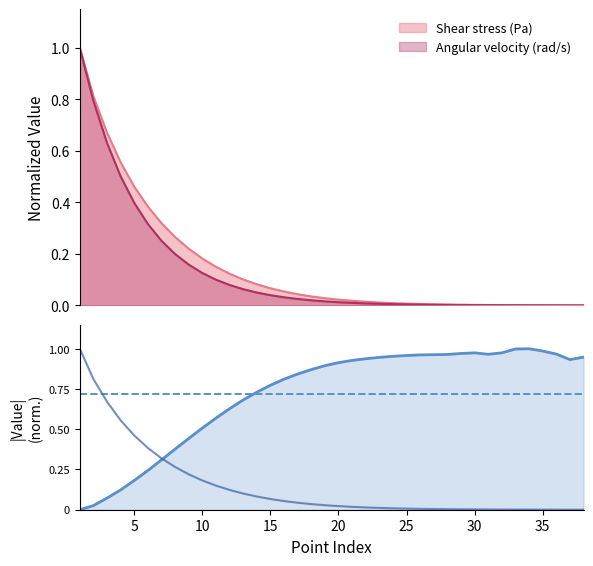

Where do Shear viscosity (Pa s) and Angular velocity (rad/s) first cross each other?

6 and 7